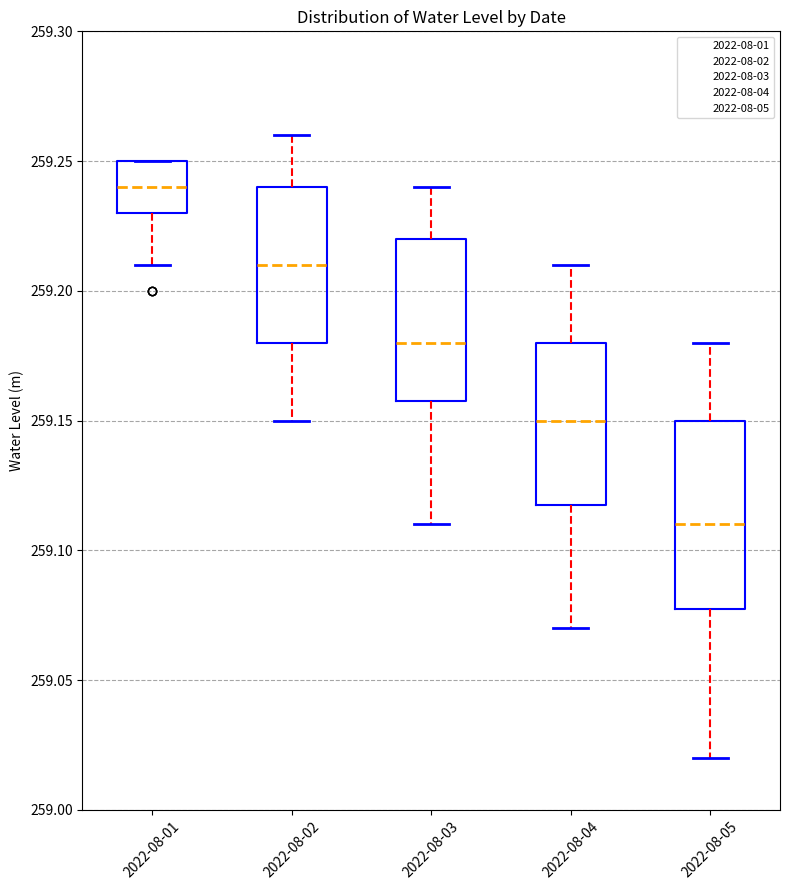

Which box's median line is the lowest?

2022-08-05